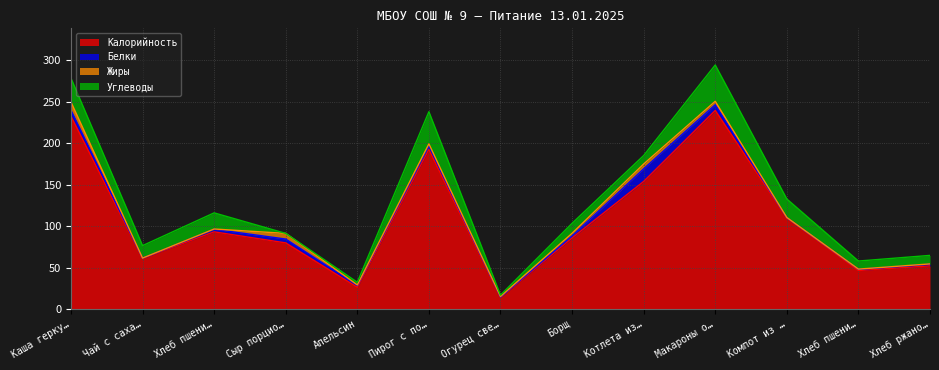

What is the minimum value for Белки?

0.2